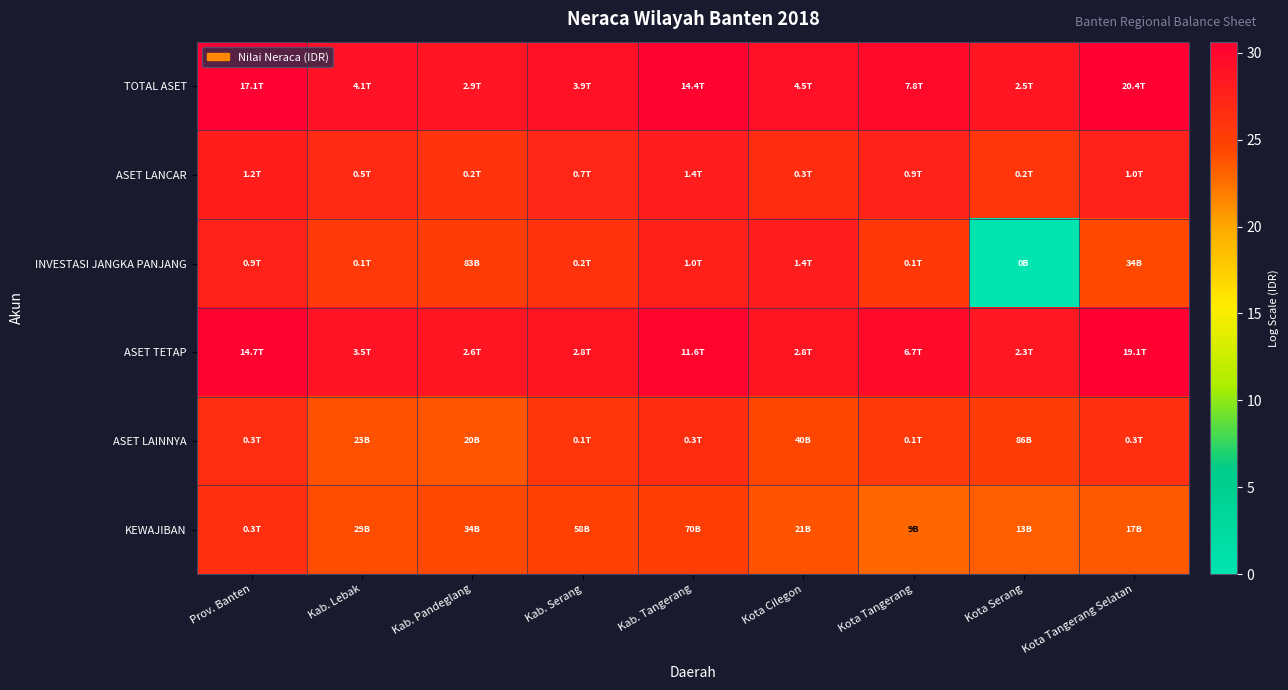

Reading right to left, what are all the values shown in this chart?

TOTAL ASET: Kota Tangerang Selatan=30.6	Kota Serang=28.6	Kota Tangerang=29.7	Kota Cilegon=29.1	Kab. Tangerang=30.3	Kab. Serang=29.0	Kab. Pandeglang=28.7	Kab. Lebak=29.1	Prov. Banten=30.5
ASET LANCAR: Kota Tangerang Selatan=27.6	Kota Serang=25.8	Kota Tangerang=27.5	Kota Cilegon=26.5	Kab. Tangerang=28.0	Kab. Serang=27.2	Kab. Pandeglang=25.9	Kab. Lebak=26.9	Prov. Banten=27.9
INVESTASI JANGKA PANJANG: Kota Tangerang Selatan=24.3	Kota Serang=0.0	Kota Tangerang=25.6	Kota Cilegon=28.0	Kab. Tangerang=27.7	Kab. Serang=26.1	Kab. Pandeglang=25.1	Kab. Lebak=25.4	Prov. Banten=27.5
ASET TETAP: Kota Tangerang Selatan=30.6	Kota Serang=28.5	Kota Tangerang=29.5	Kota Cilegon=28.7	Kab. Tangerang=30.1	Kab. Serang=28.7	Kab. Pandeglang=28.6	Kab. Lebak=28.9	Prov. Banten=30.3
ASET LAINNYA: Kota Tangerang Selatan=26.3	Kota Serang=25.2	Kota Tangerang=25.5	Kota Cilegon=24.4	Kab. Tangerang=26.5	Kab. Serang=25.7	Kab. Pandeglang=23.7	Kab. Lebak=23.9	Prov. Banten=26.4
KEWAJIBAN: Kota Tangerang Selatan=23.6	Kota Serang=23.3	Kota Tangerang=23.0	Kota Cilegon=23.8	Kab. Tangerang=25.0	Kab. Serang=24.8	Kab. Pandeglang=24.2	Kab. Lebak=24.1	Prov. Banten=26.3